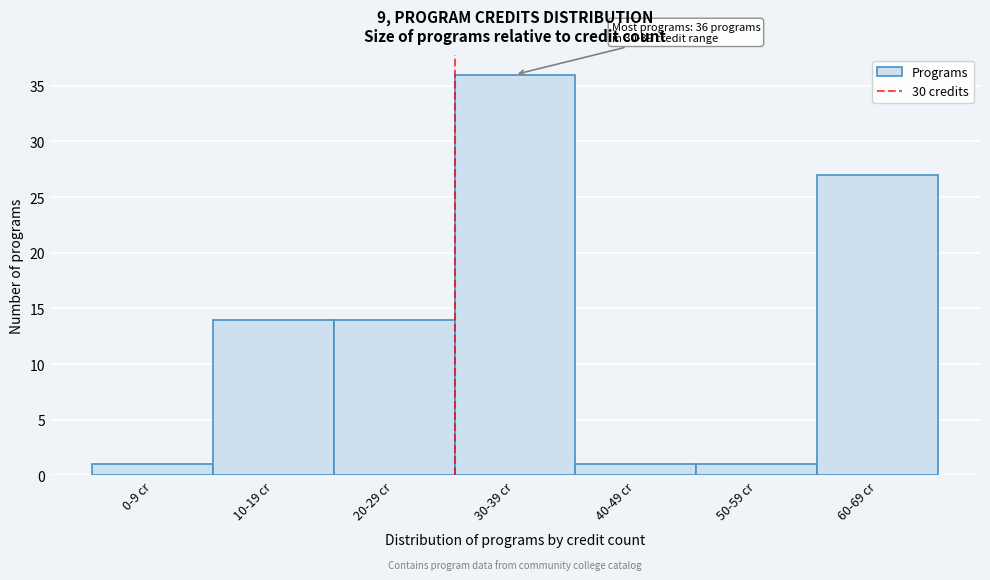

Reading right to left, what are all the values shown in this chart?

60-69 cr=27	50-59 cr=1	40-49 cr=1	30-39 cr=36	20-29 cr=14	10-19 cr=14	0-9 cr=1